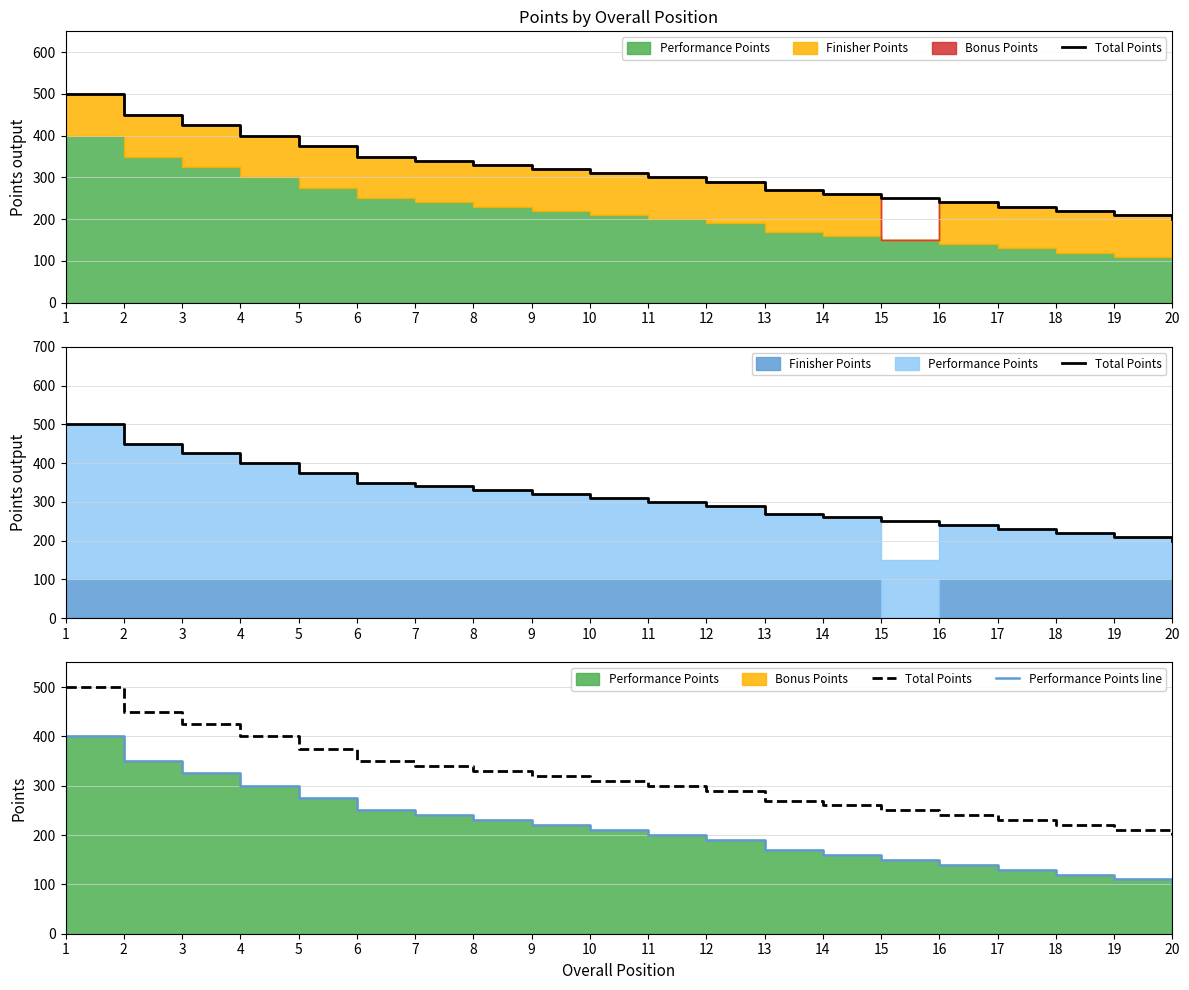

True or false: Performance Points line and Total Points intersect in this chart.

False